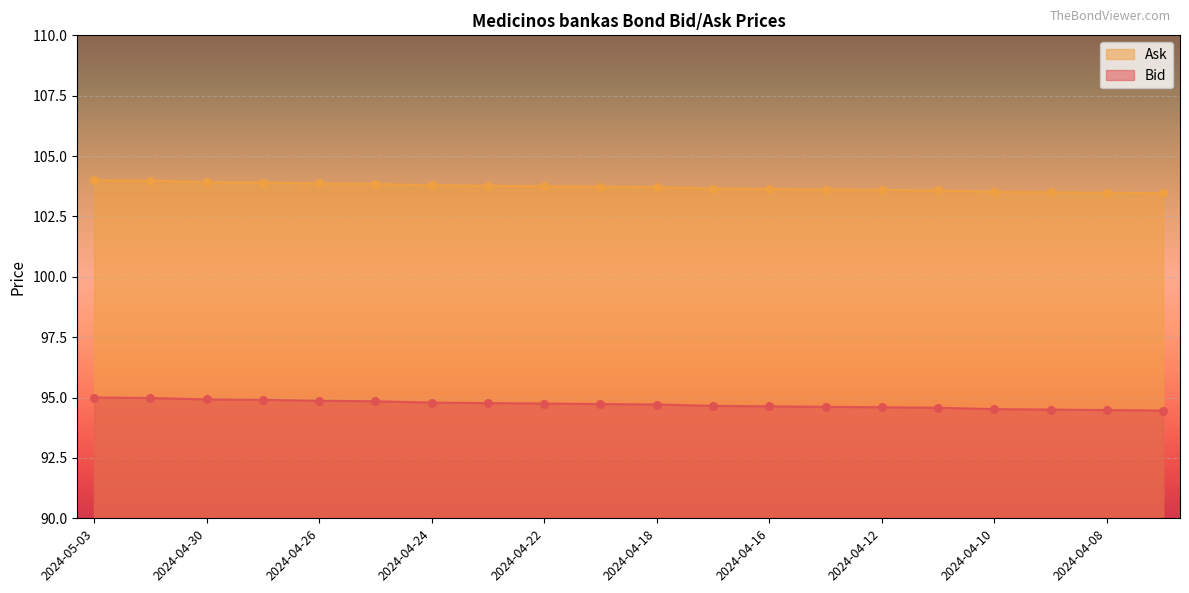

Which series contains the lowest Y value?

Ask